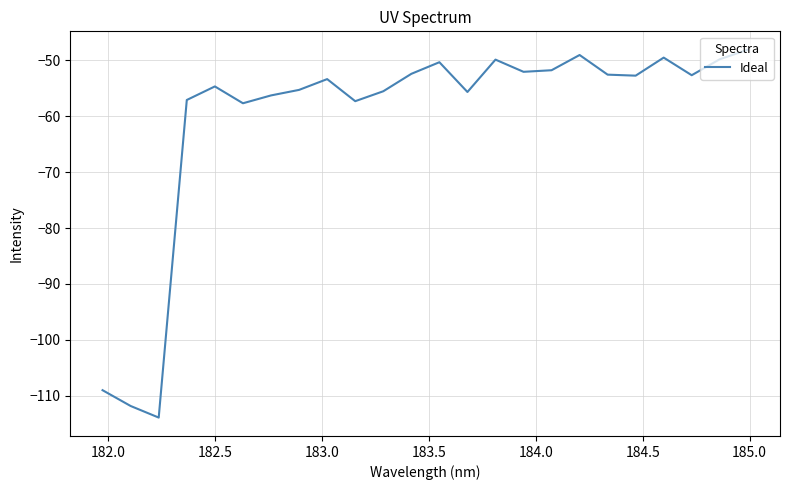

What is the greatest value displayed?

-48.1